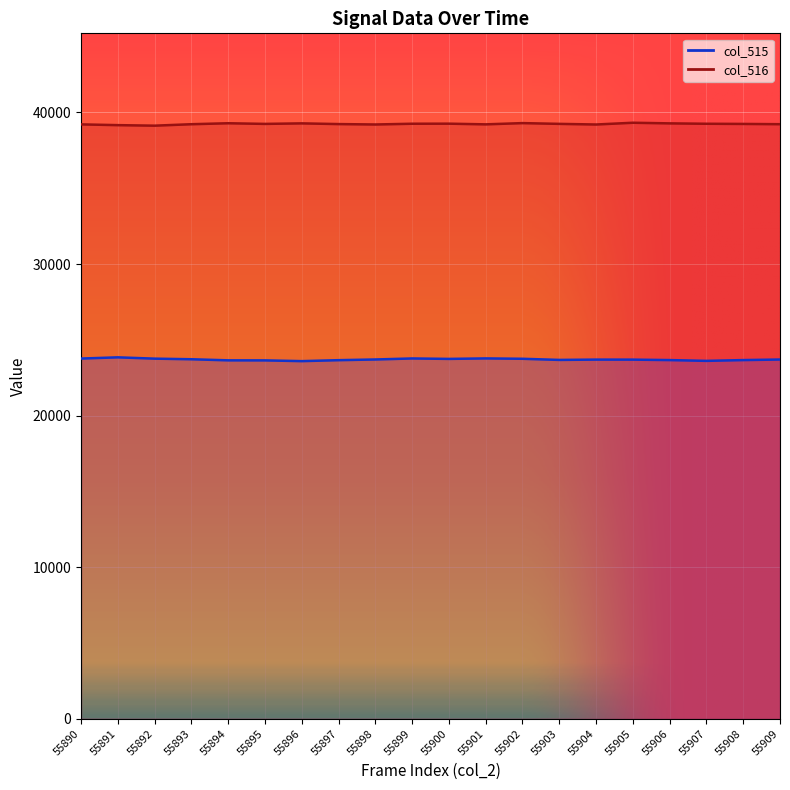

What is the value of the col_516 point at the 15th from the left?

39204